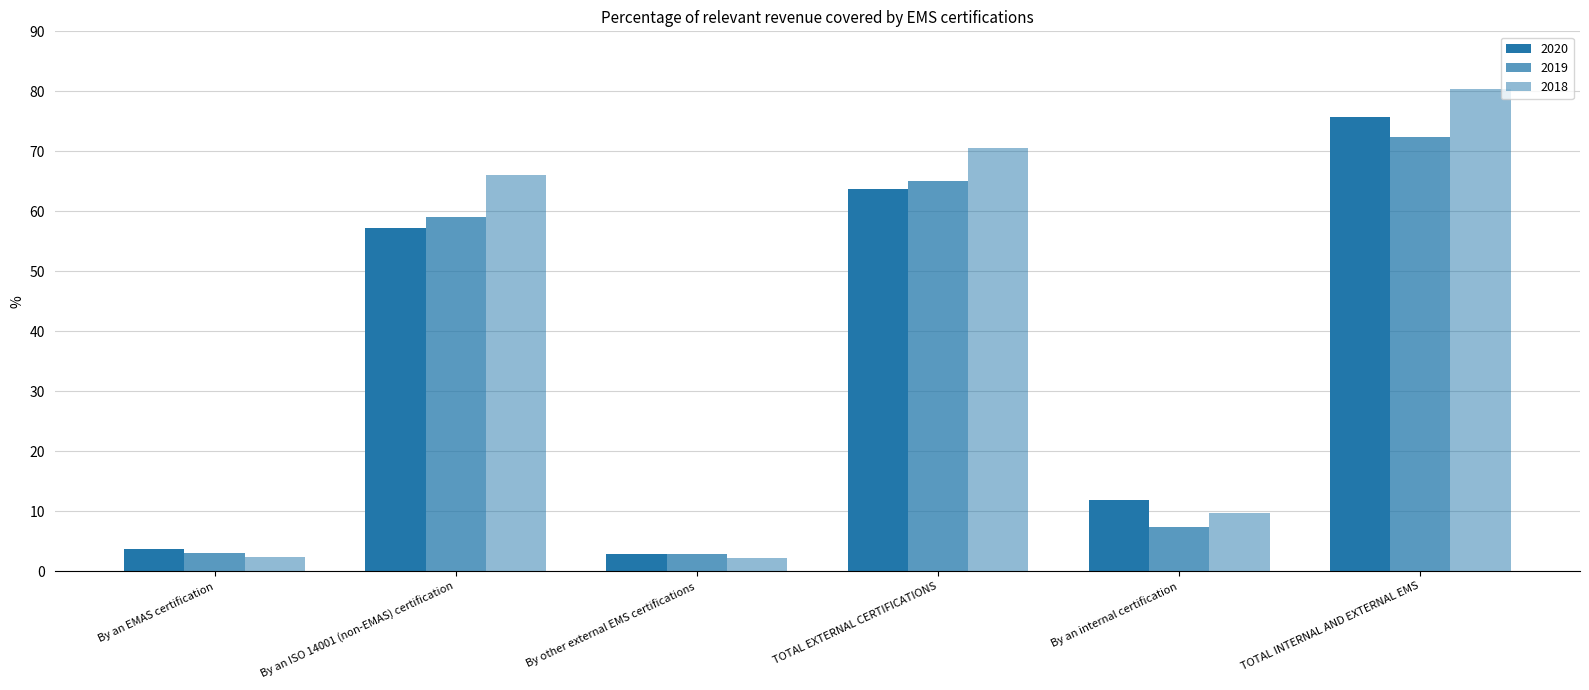

What is the smallest value displayed?

2.2